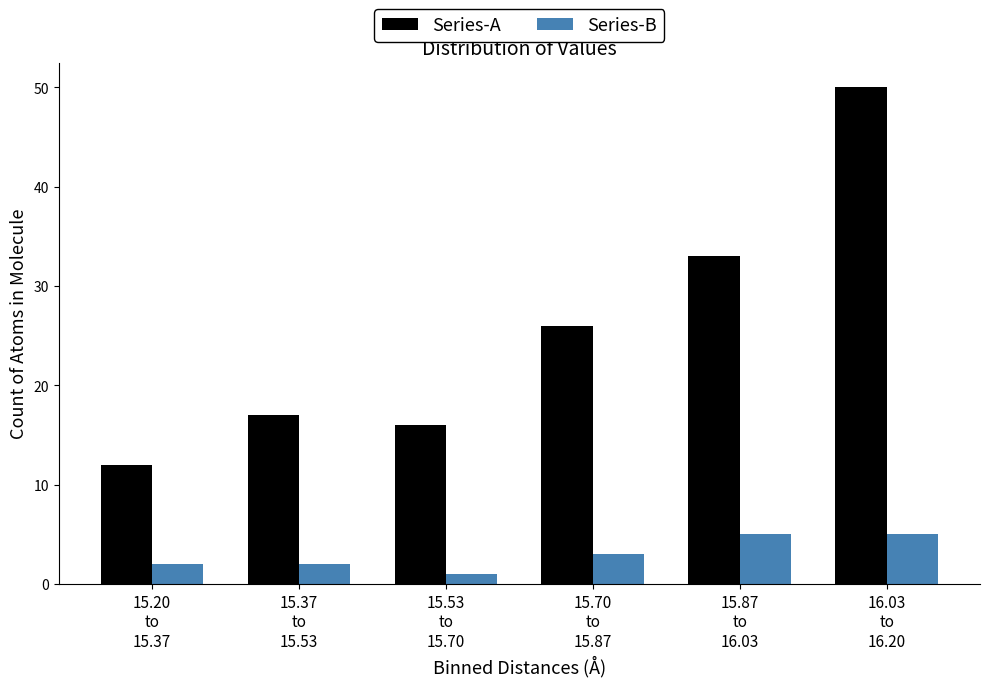

Reading right to left, transcribe all the data shown in this chart.

Series-A: 50	33	26	16	17	12
Series-B: 5	5	3	1	2	2